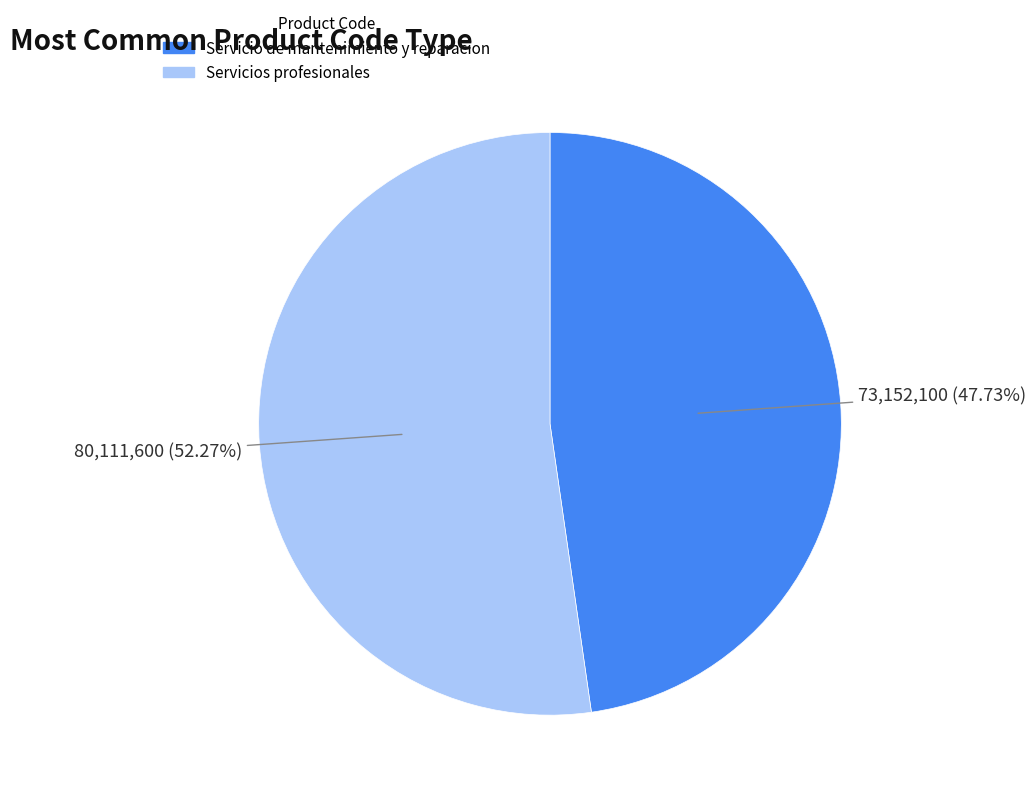

To the nearest percent, what percentage of the pie is Servicios profesionales?

52%